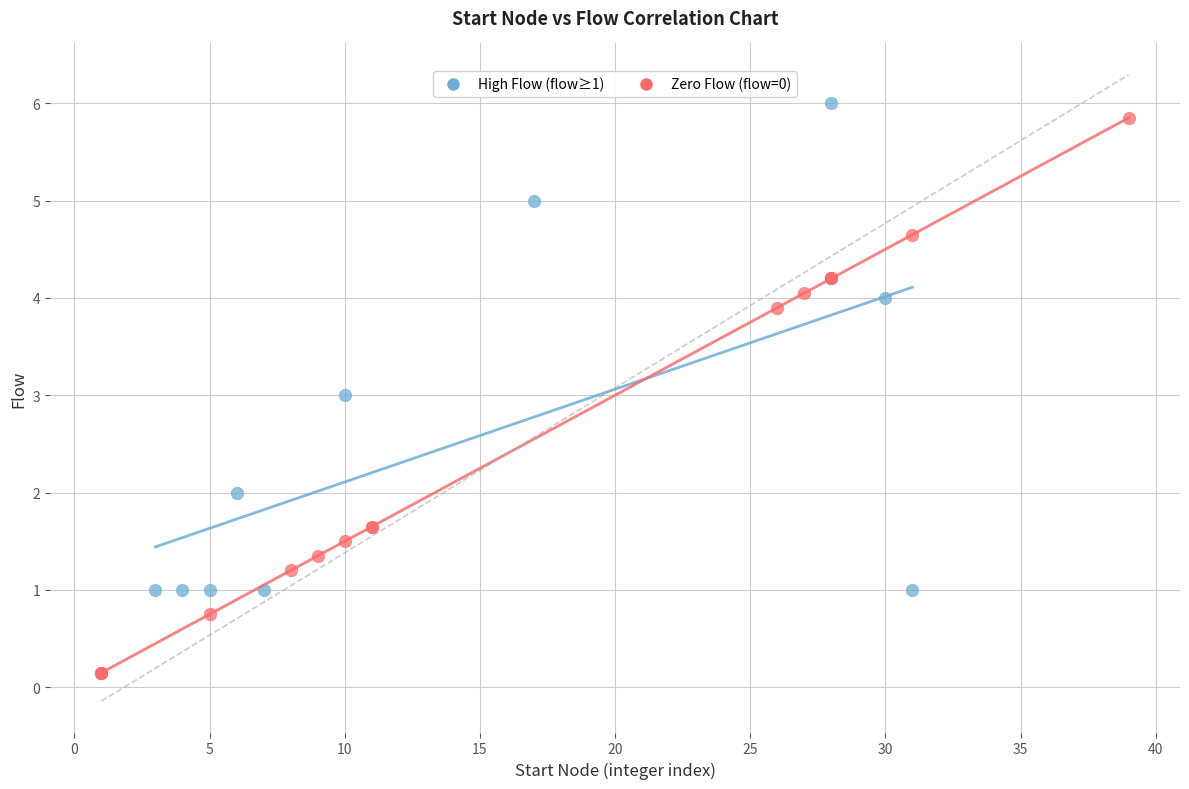

Which series has the widest spread of Y values?

Zero Flow (flow=0)